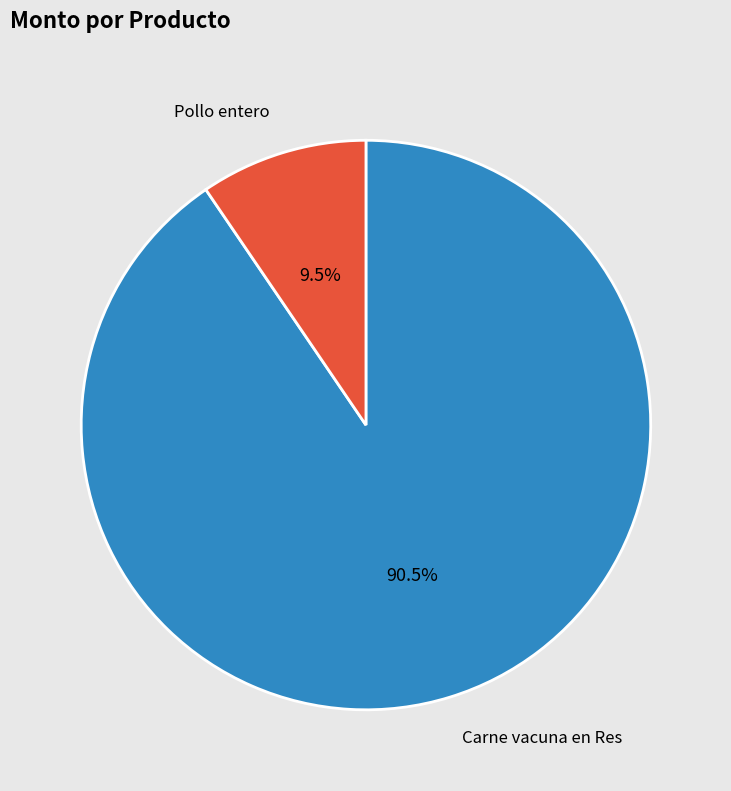

The Pollo entero slice represents 1% of the pie. True or false?

False